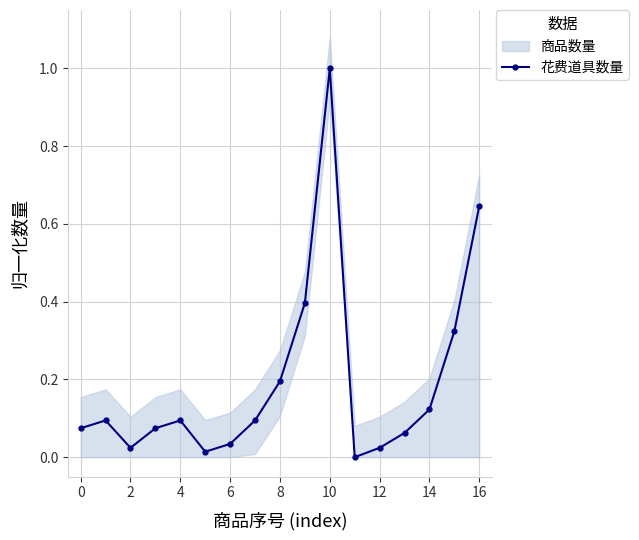

What is the highest value of the 花费道具数量 series?

1.0